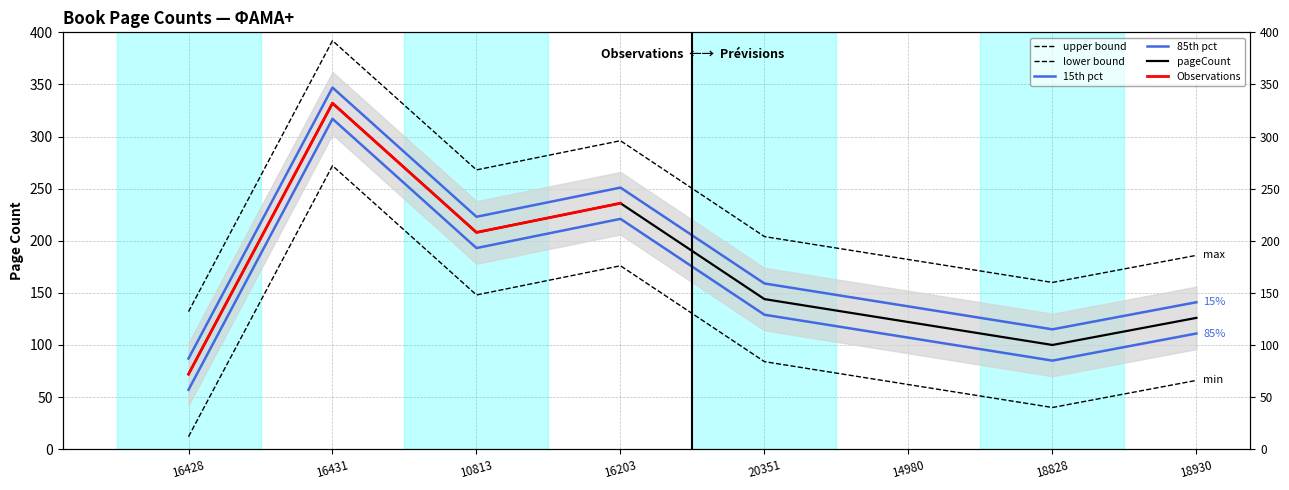

Where is the data nearest to the value 262?

10813